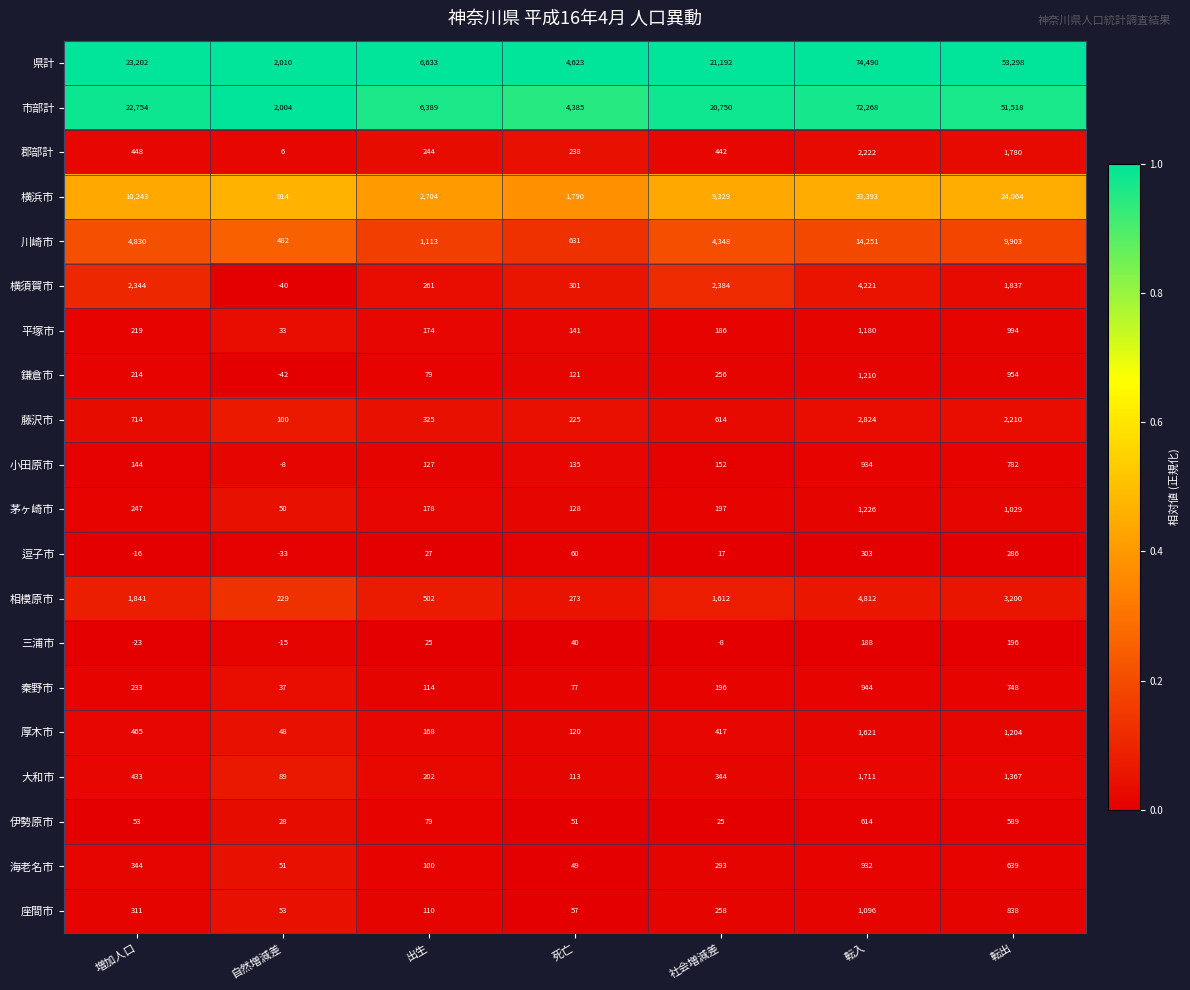

What is the spread (max minus min) of values at 死亡?

4583